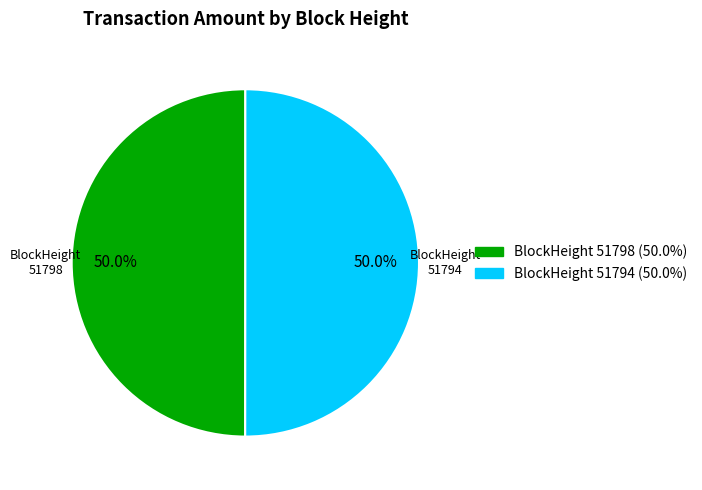

Approximately how many times larger is the value at BlockHeight 51798 compared to BlockHeight 51794?

1.0